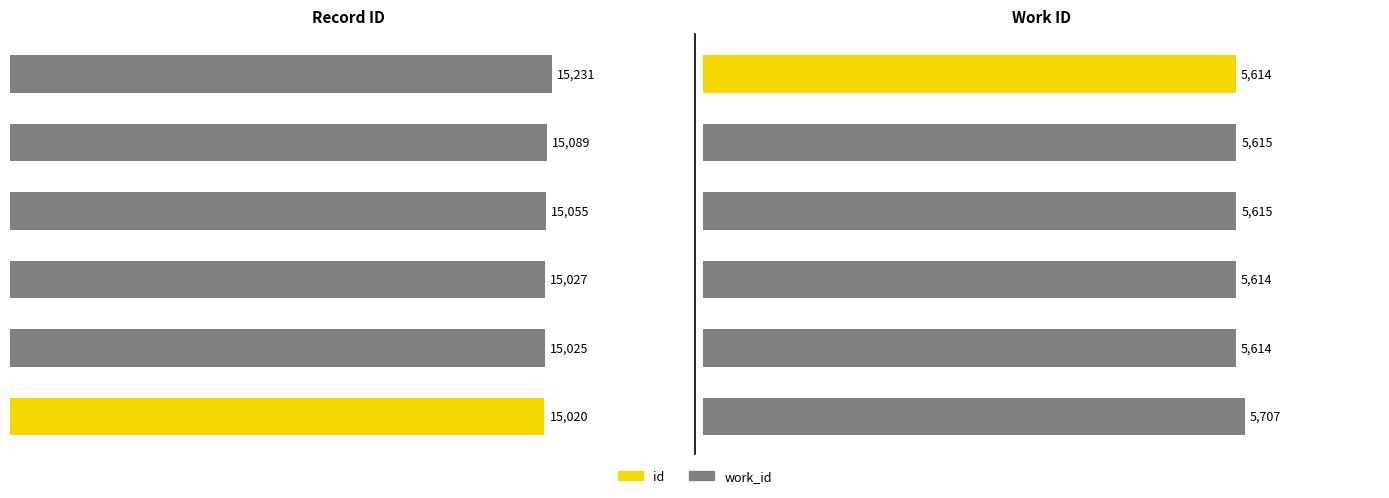

Is it true that work_id equals 1293 at 2003-12-29 (id:15020)?

False